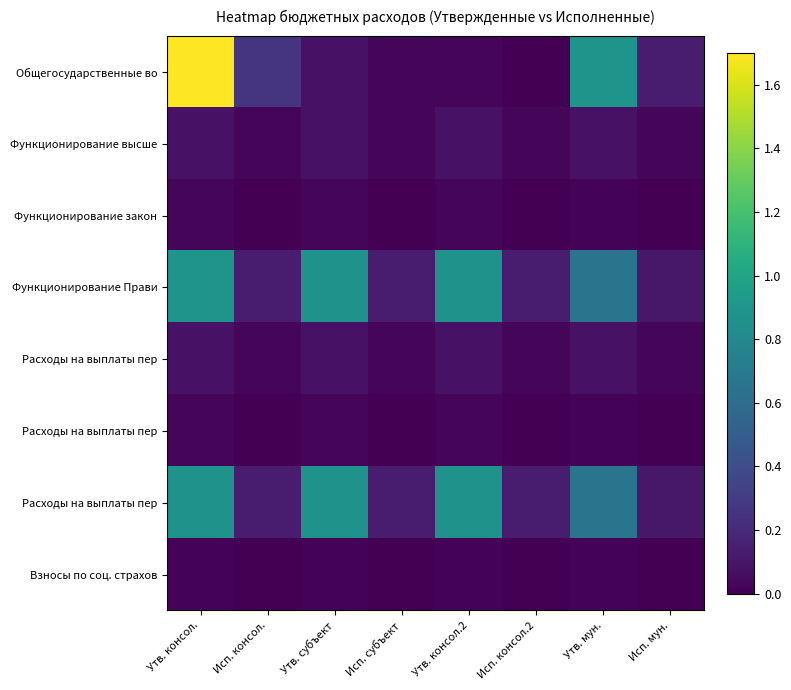

At how many categories does at least one series exceed 1?

1